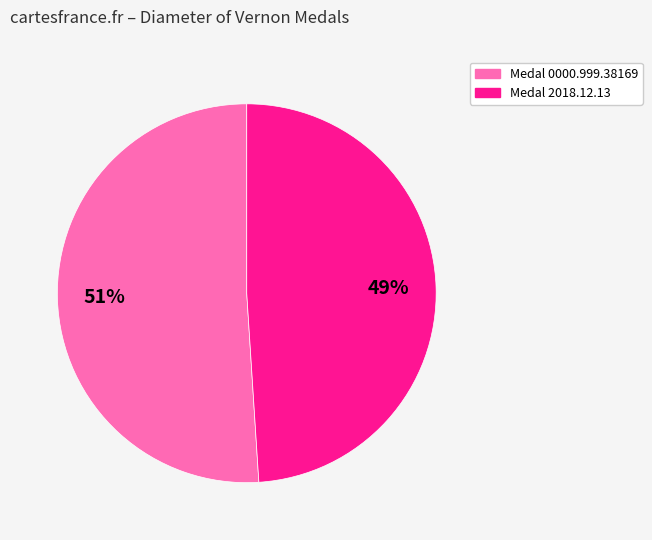

What is the ratio of the value at Medal 2018.12.13 to the value at Medal 0000.999.38169?

1.0